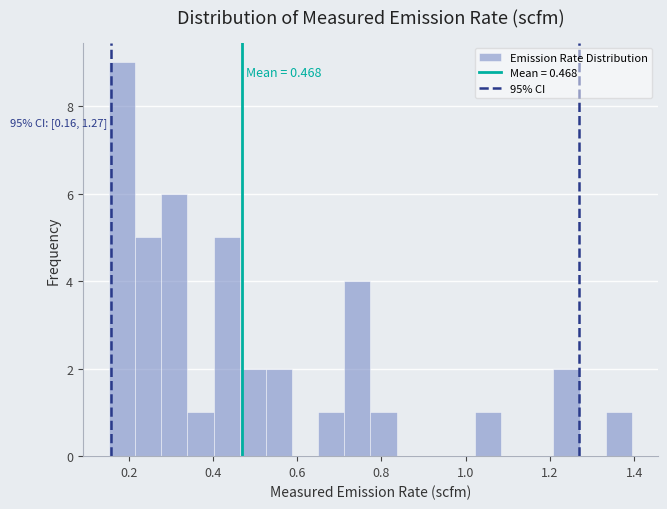

Around what value on the x-axis is the tallest bar? Give the approximate position of its centre, as read against the axis.

0.18